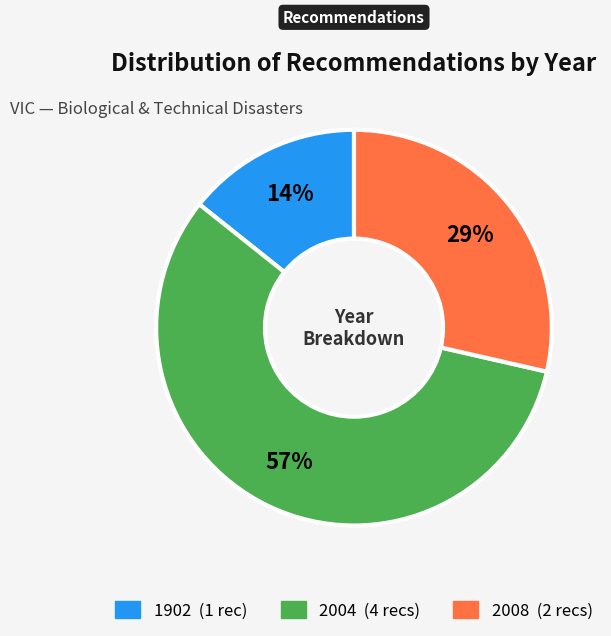

To the nearest percent, what is the difference between the largest and smallest slice percentages?

43%